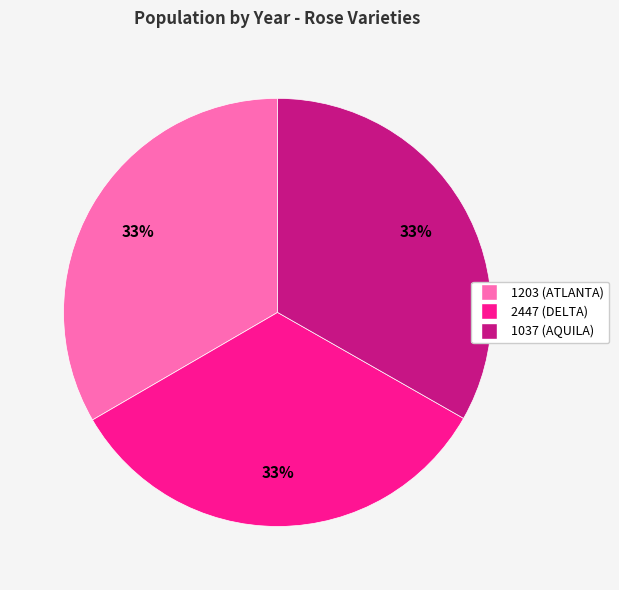

Does 1037 (AQUILA) account for over 50% of the chart?

No